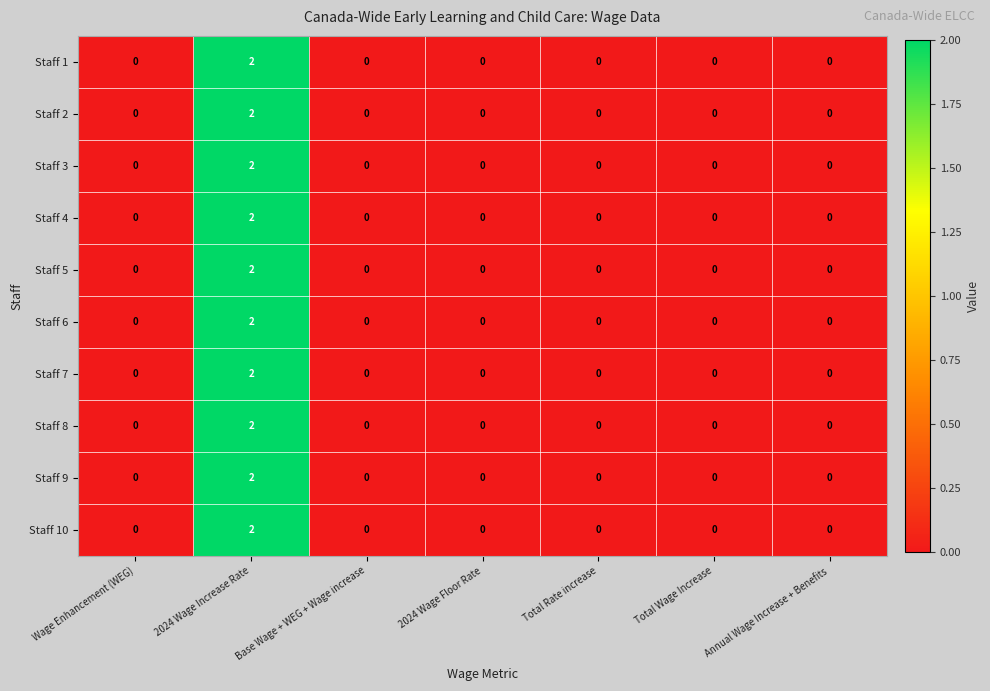

At which category is the sum across all series the highest?

2024 Wage Increase Rate